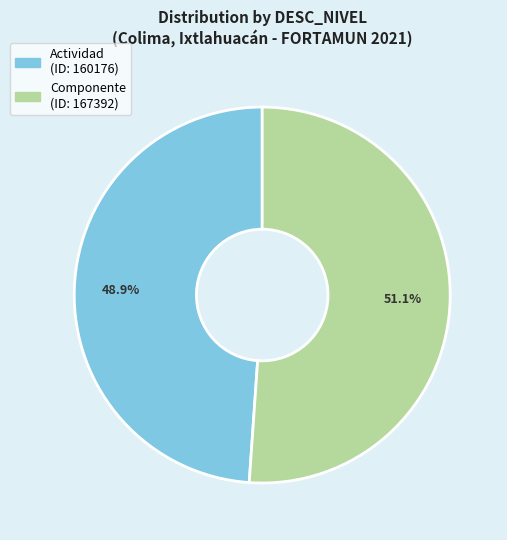

What percentage do Actividad and Componente together represent?

100.0%